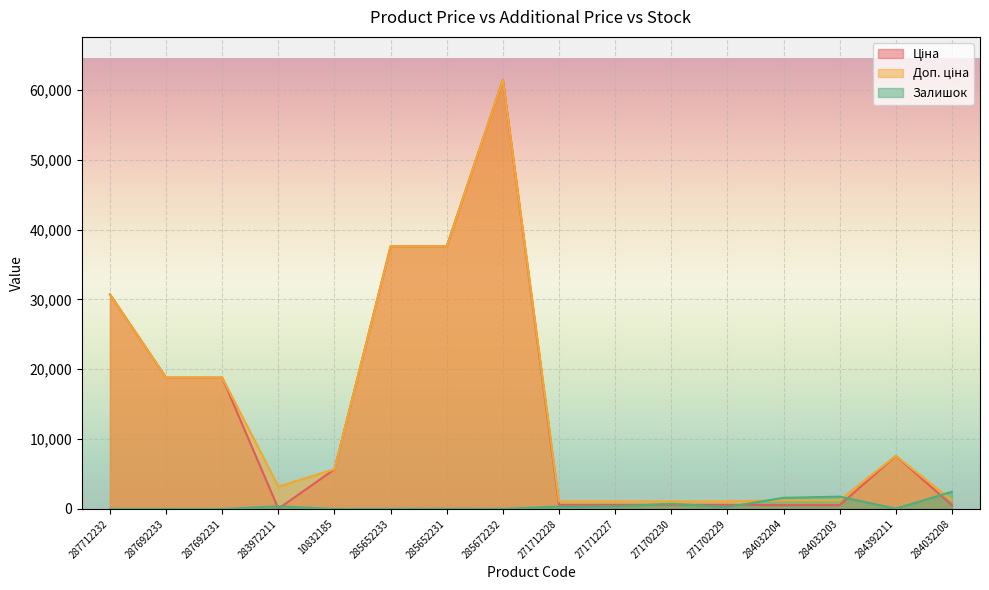

What is the spread (max minus min) of values at 287692233?

18796.8